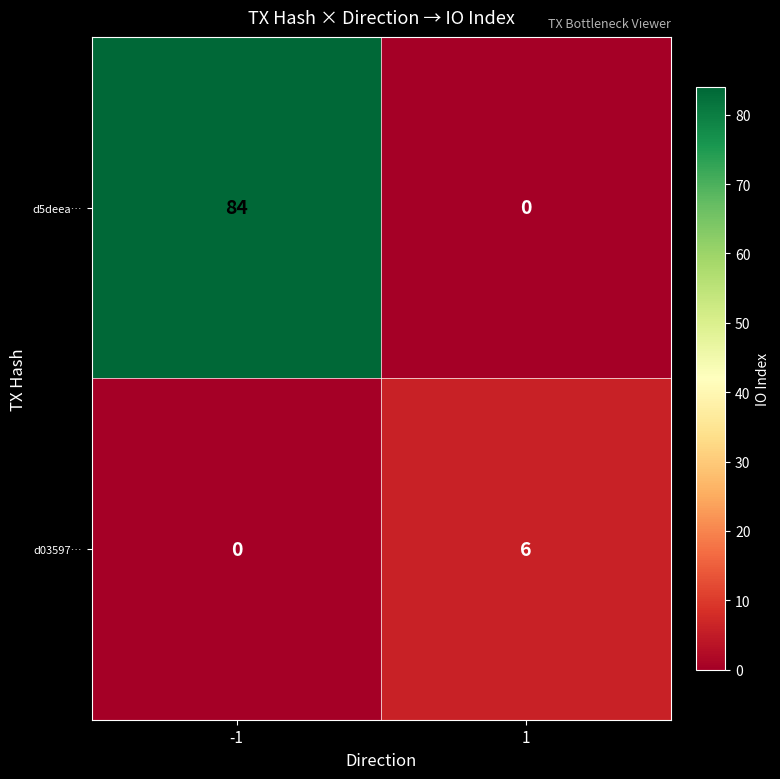

Which series changed the most between -1 and 1?

d5deea…